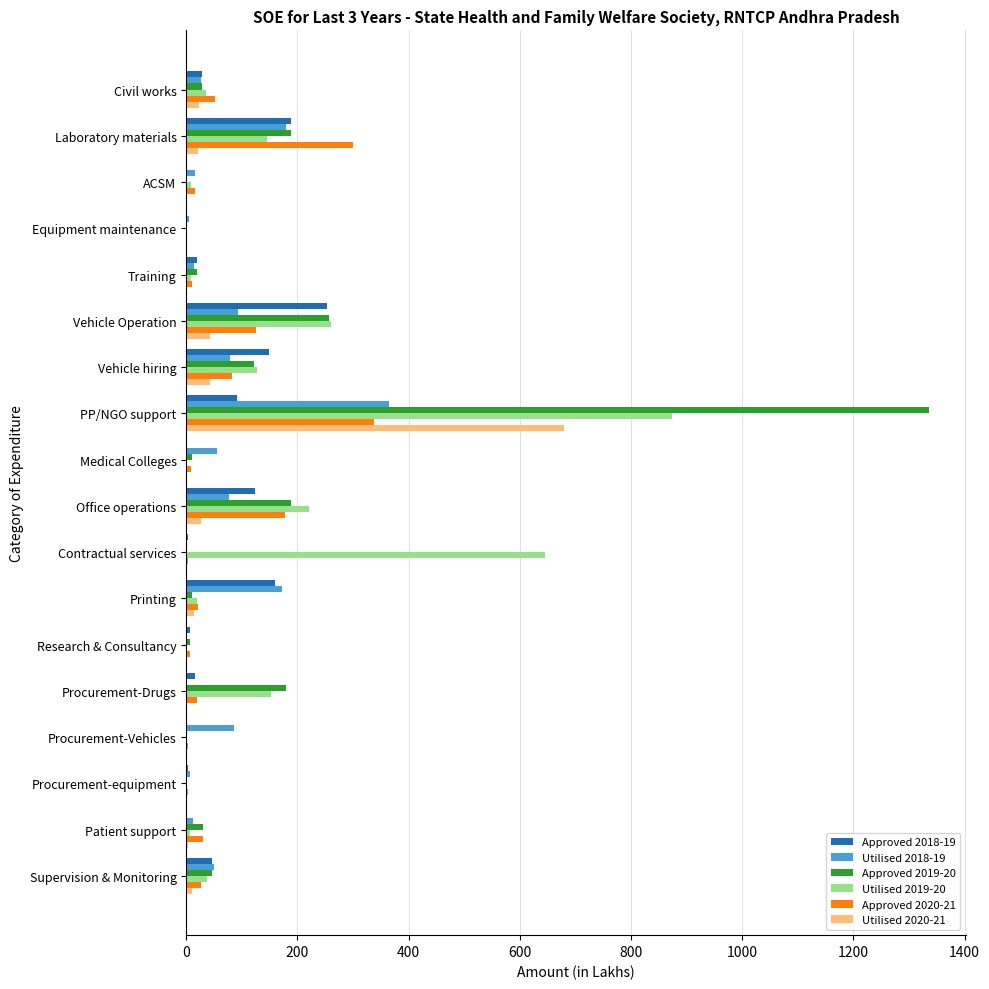

What is the highest value of the Approved 2019-20 series?

1335.3